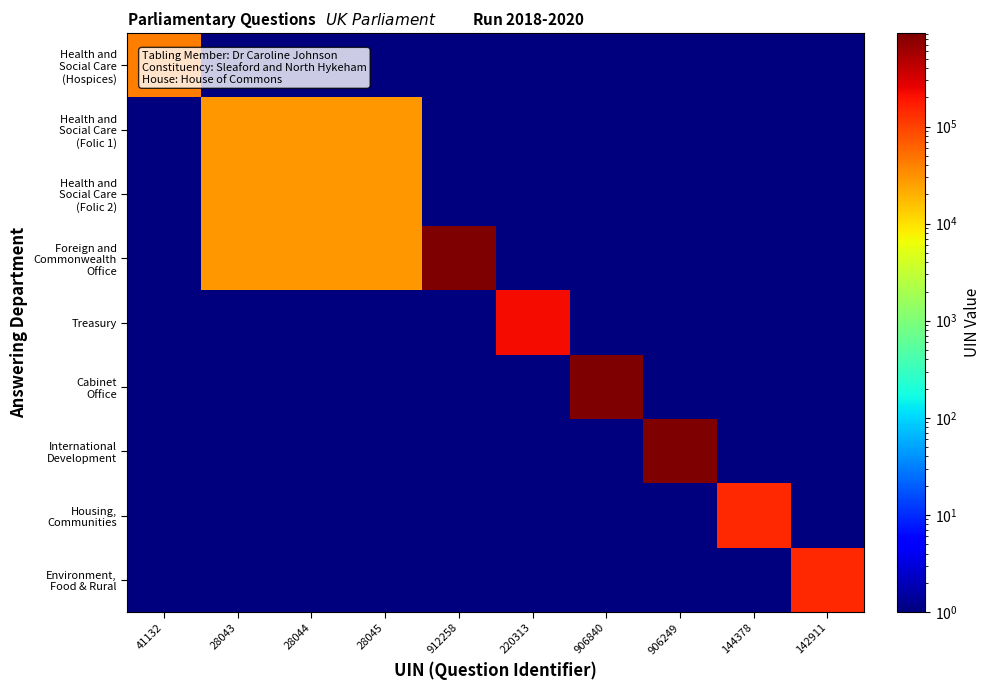

What is the maximum value shown in the chart?

912258